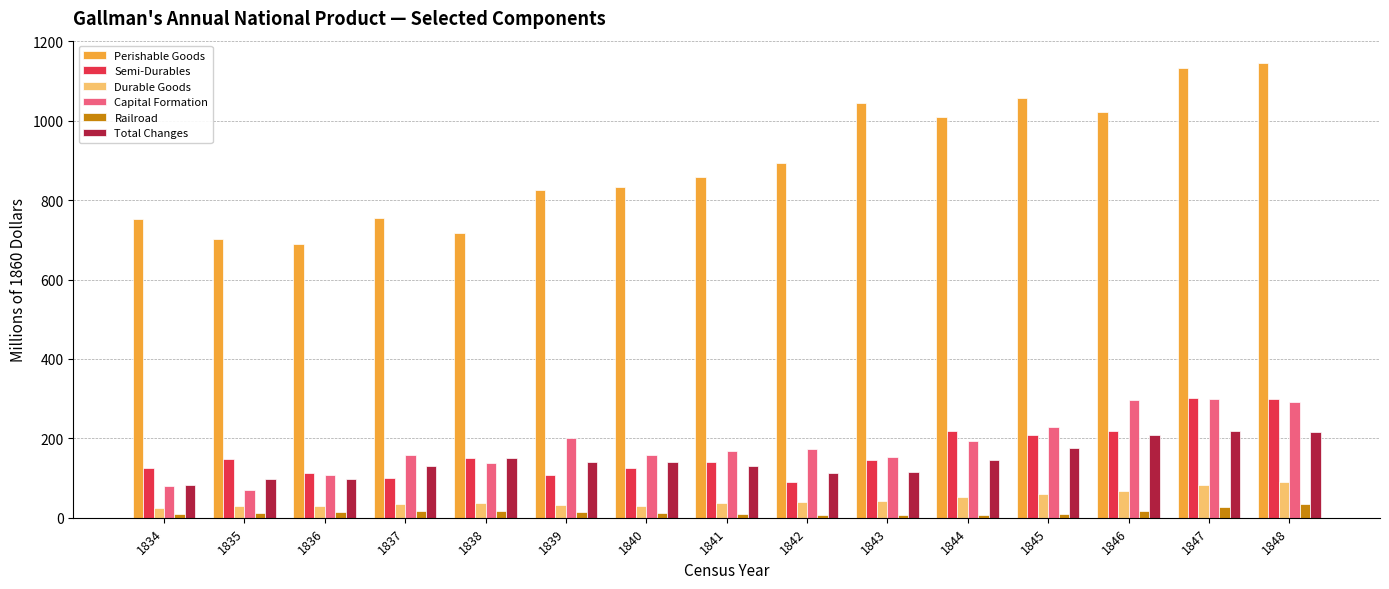

The value of Semi-Durables at 1835 is 148.5. True or false?

True